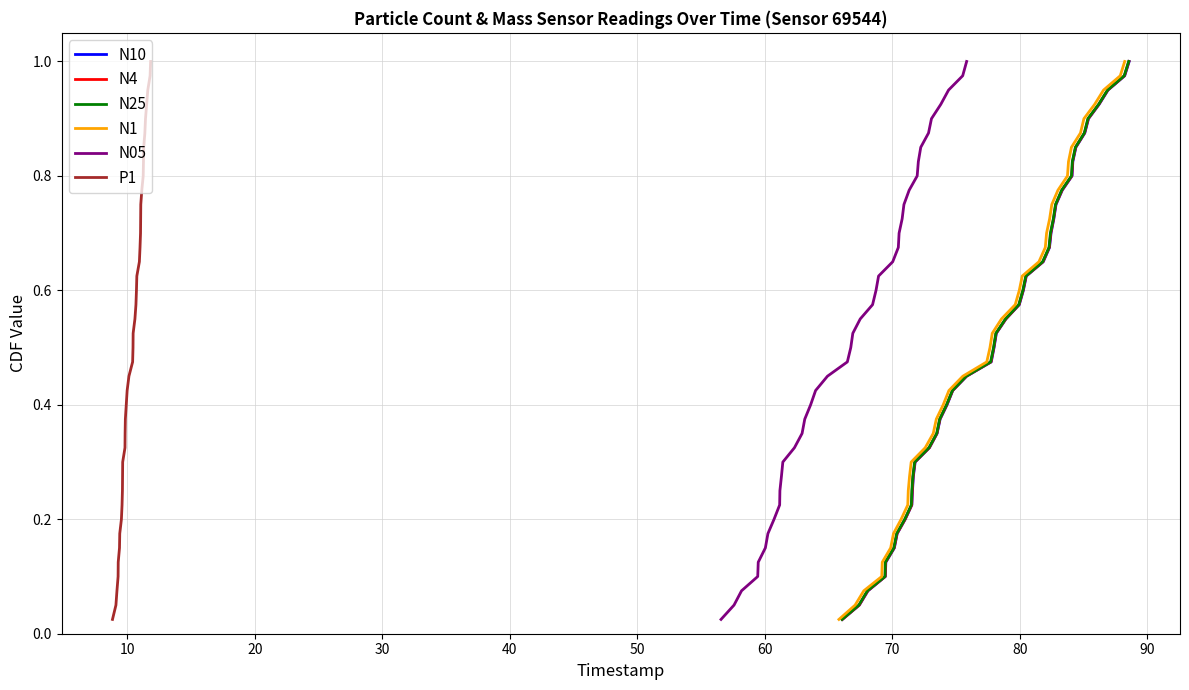

Which series has the largest total across all categories?

N10